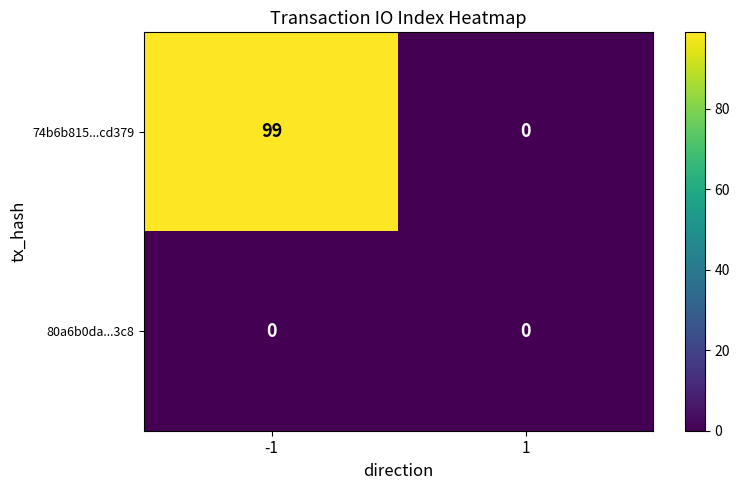

Reading right to left, list all the values displayed in this chart.

74b6b815...cd379: 1=0	-1=99
80a6b0da...3c8: 1=0	-1=0